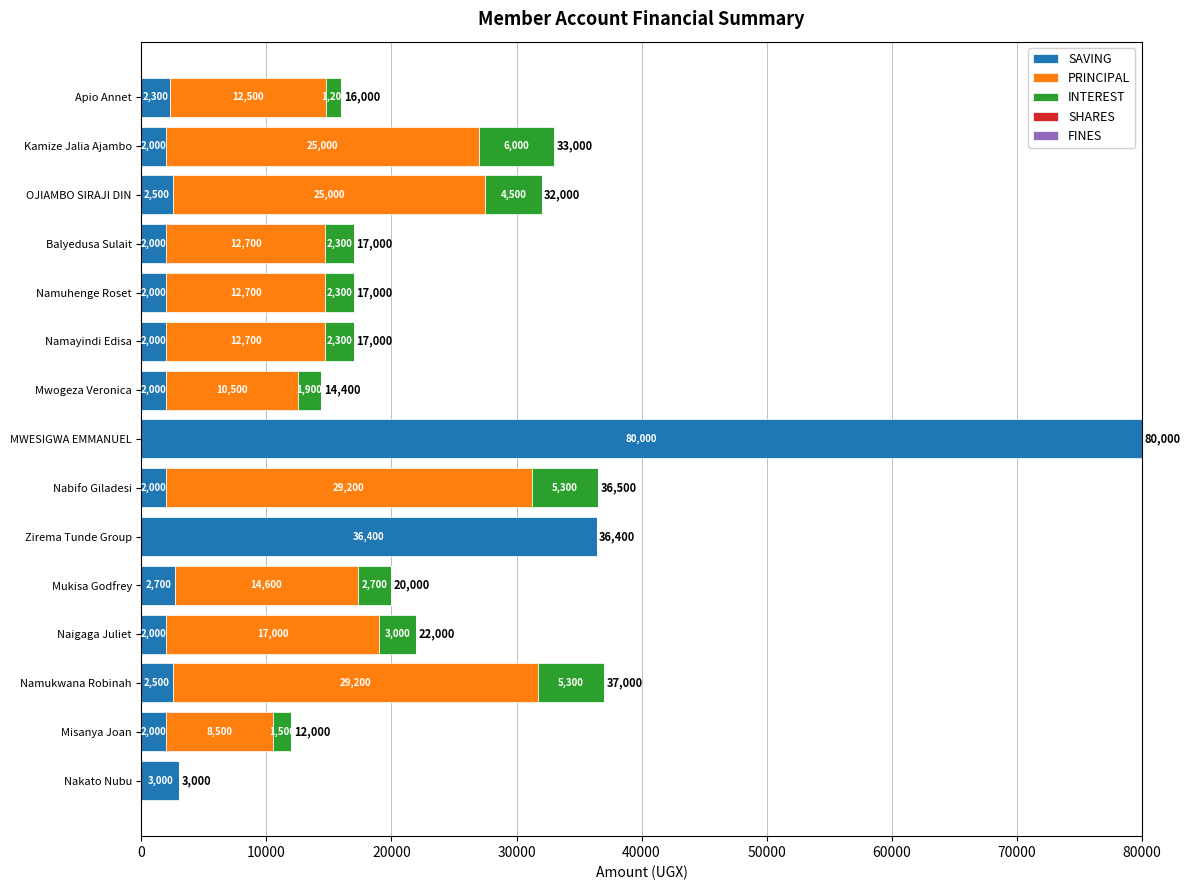

What is the sum of all SAVING values?

145400